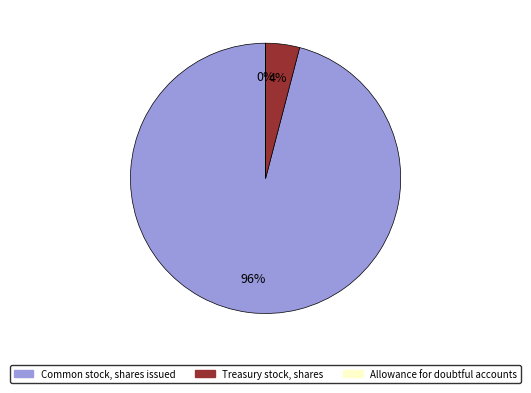

Which category has the biggest portion of the pie?

Common stock, shares issued